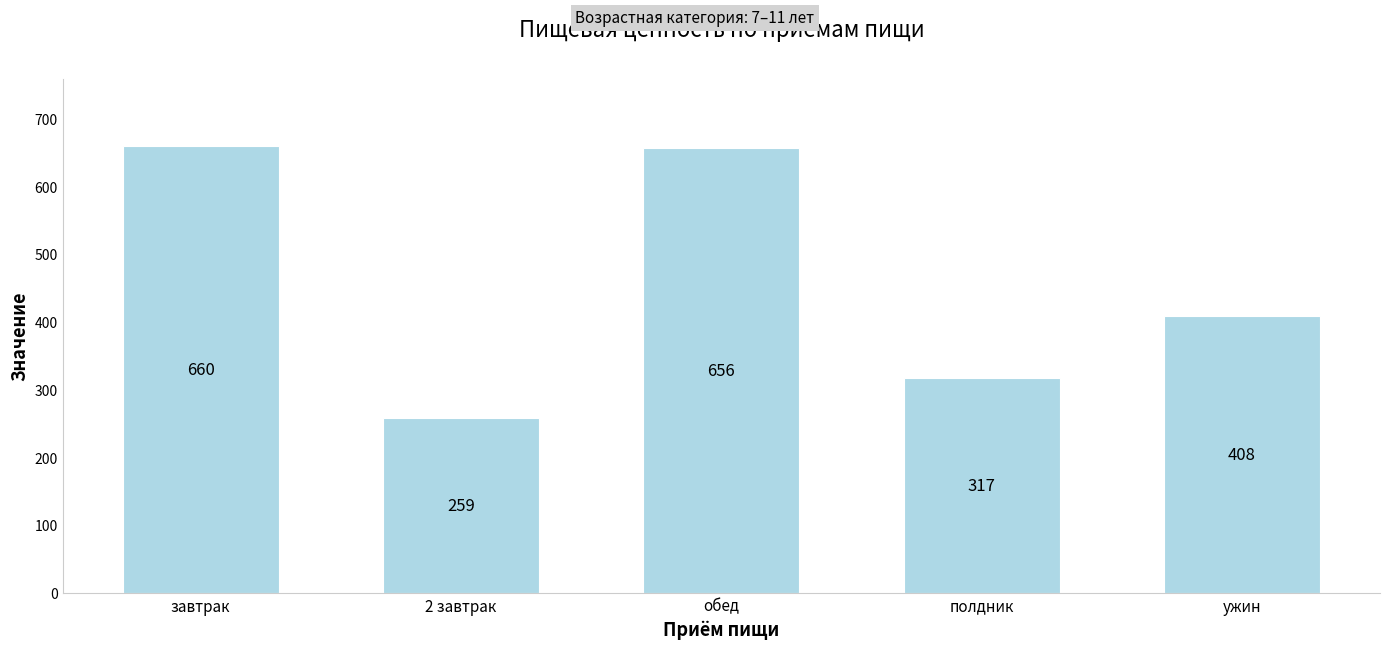

Does the chart contain any negative values?

No